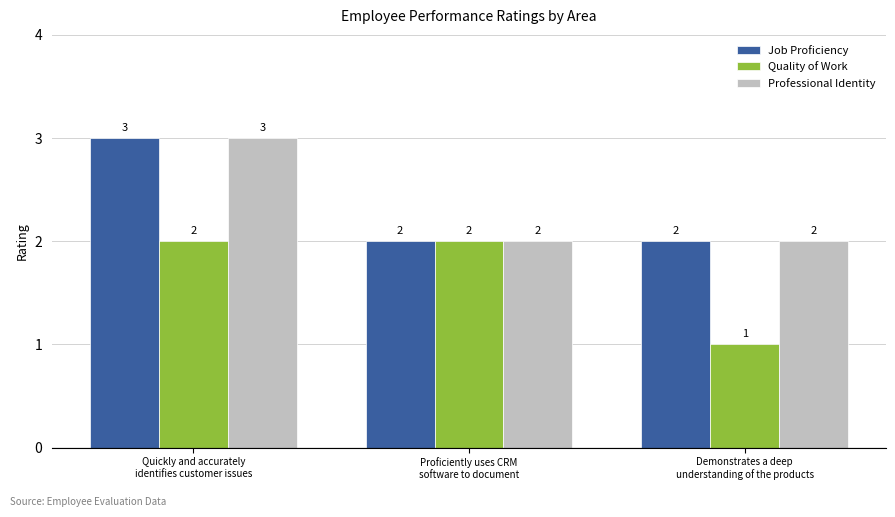

What is the sum of all Quality of Work values?

5